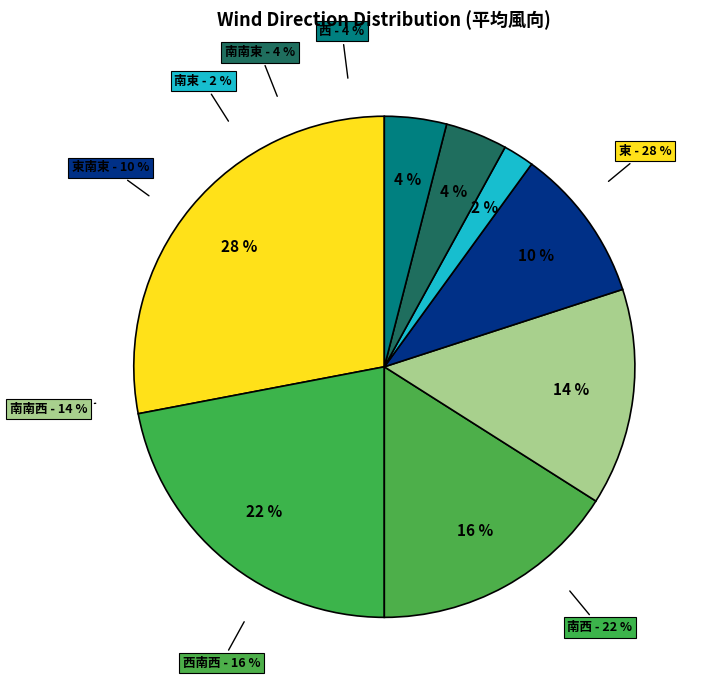

What is the change in value from 東南東 to 南東?

-8